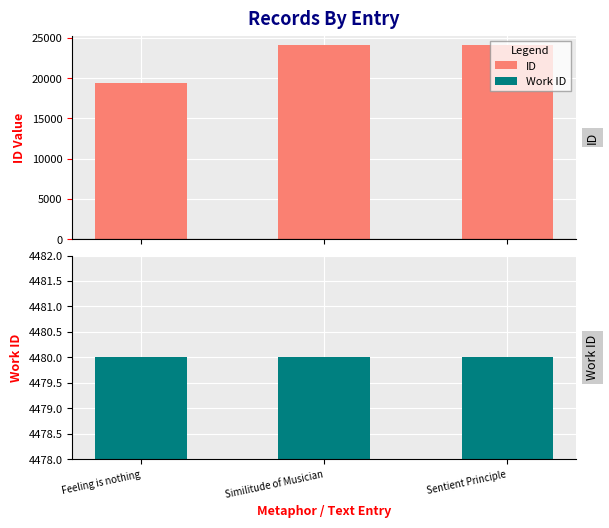

Rank the series at Feeling is nothing from highest to lowest value.

ID, Work ID